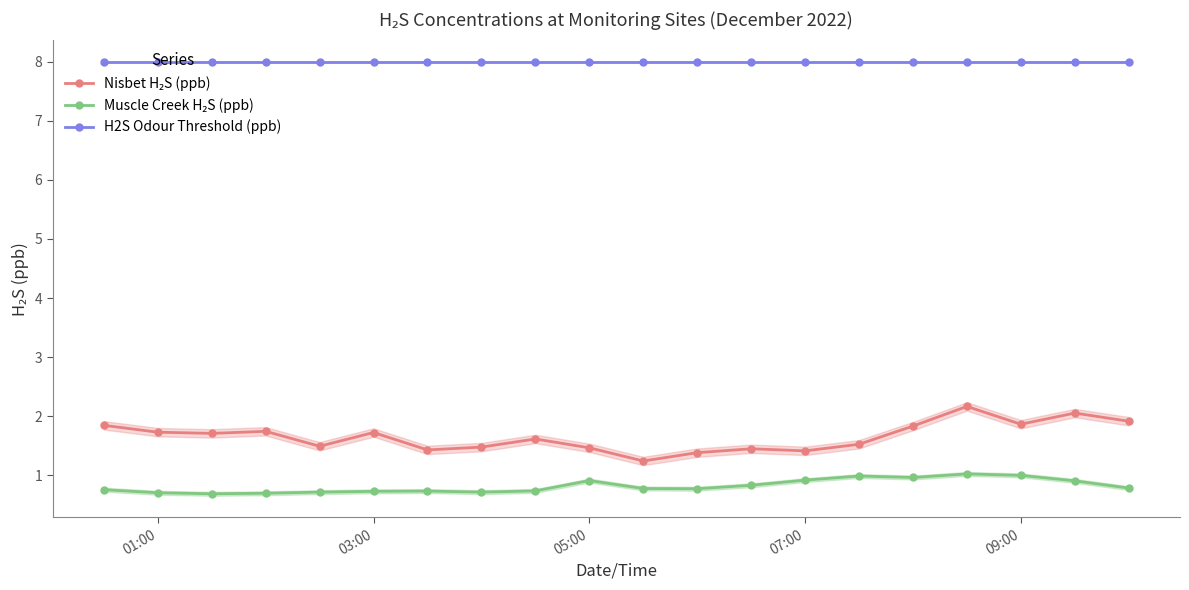

What is the difference between the highest and lowest values at 01:00?

7.3